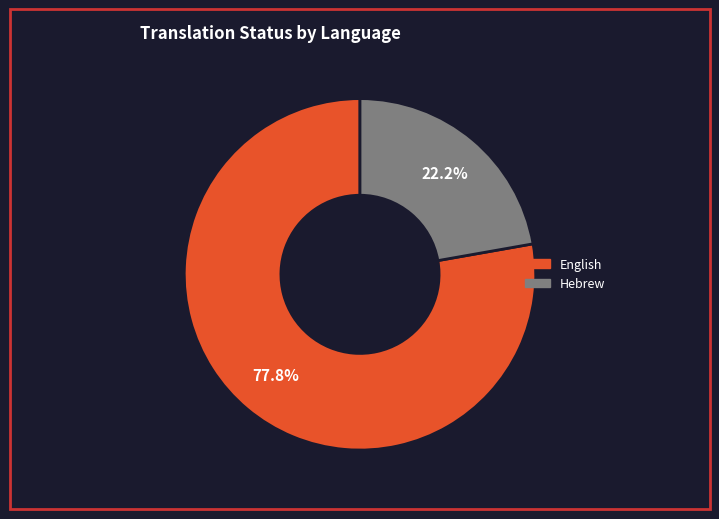

To the nearest percent, what is the combined percentage of Hebrew and English?

100%